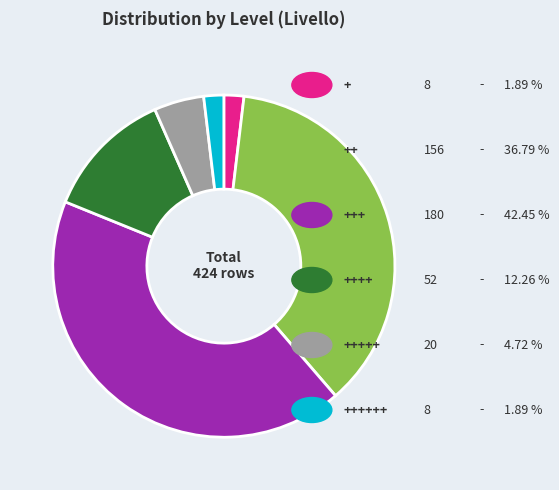

Is there any slice that represents more than half of the pie?

No